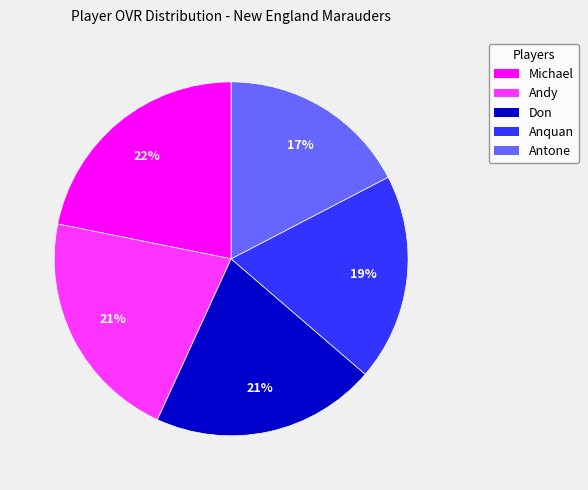

Is there a majority slice in this chart?

No